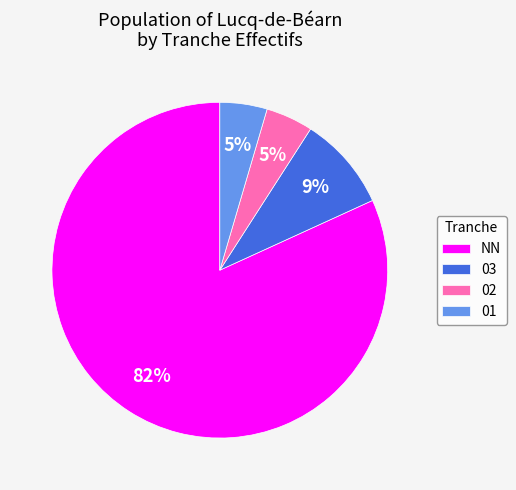

To the nearest percent, what percentage of the pie is 01?

5%